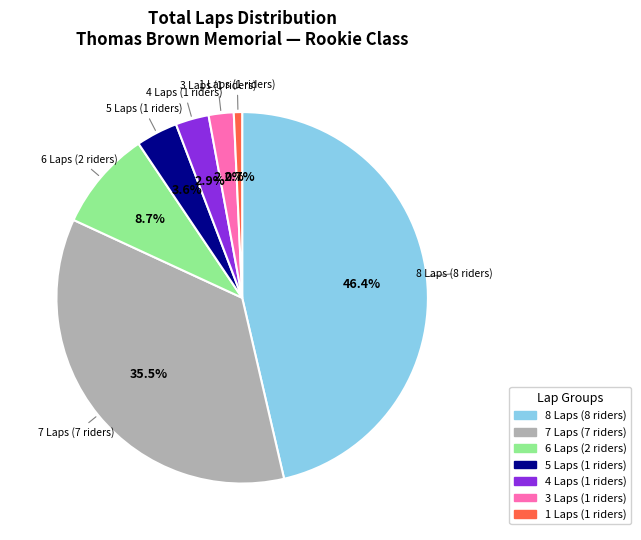

To the nearest percent, what is the difference between the largest and smallest slice percentages?

46%